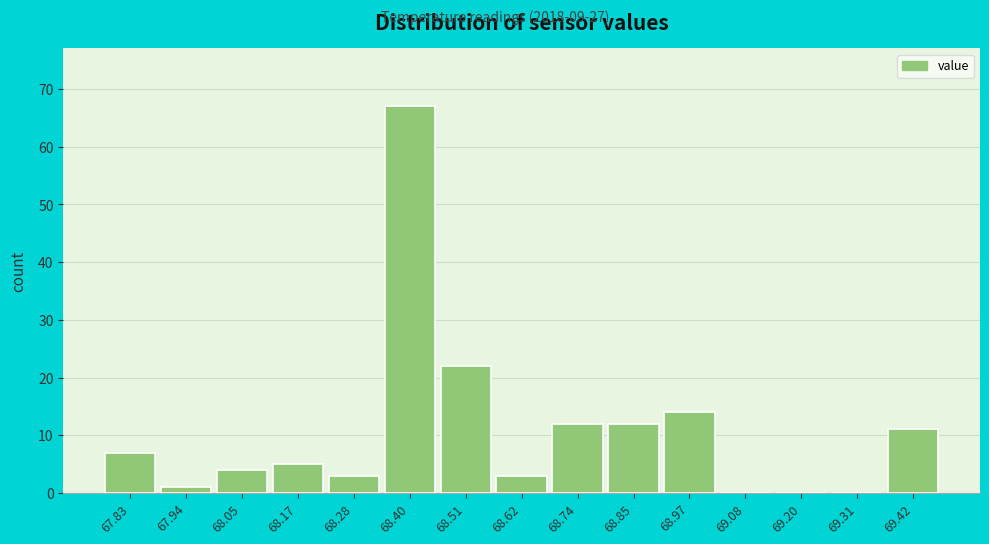

Reading left to right, transcribe this chart: for each bar, give the range it covers on the x-axis and its height. Neither the bar edges nor the heights are printed on the chart, so give them approximately, as read against the axes.

67.770 to 67.884: 7
67.884 to 67.998: 1
67.998 to 68.112: 4
68.112 to 68.226: 5
68.226 to 68.340: 3
68.340 to 68.454: 67
68.454 to 68.568: 22
68.568 to 68.682: 3
68.682 to 68.796: 12
68.796 to 68.910: 12
68.910 to 69.024: 14
69.024 to 69.138: 0
69.138 to 69.252: 0
69.252 to 69.366: 0
69.366 to 69.480: 11